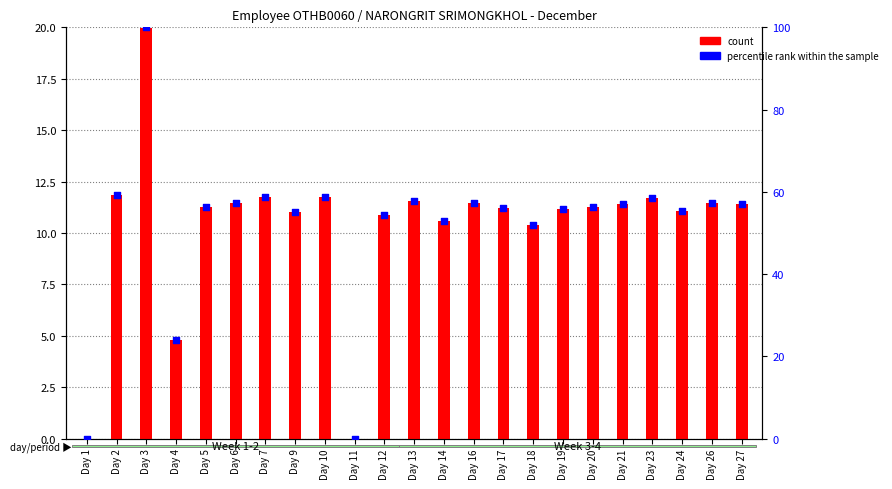

Which series reaches the minimum Y coordinate?

count